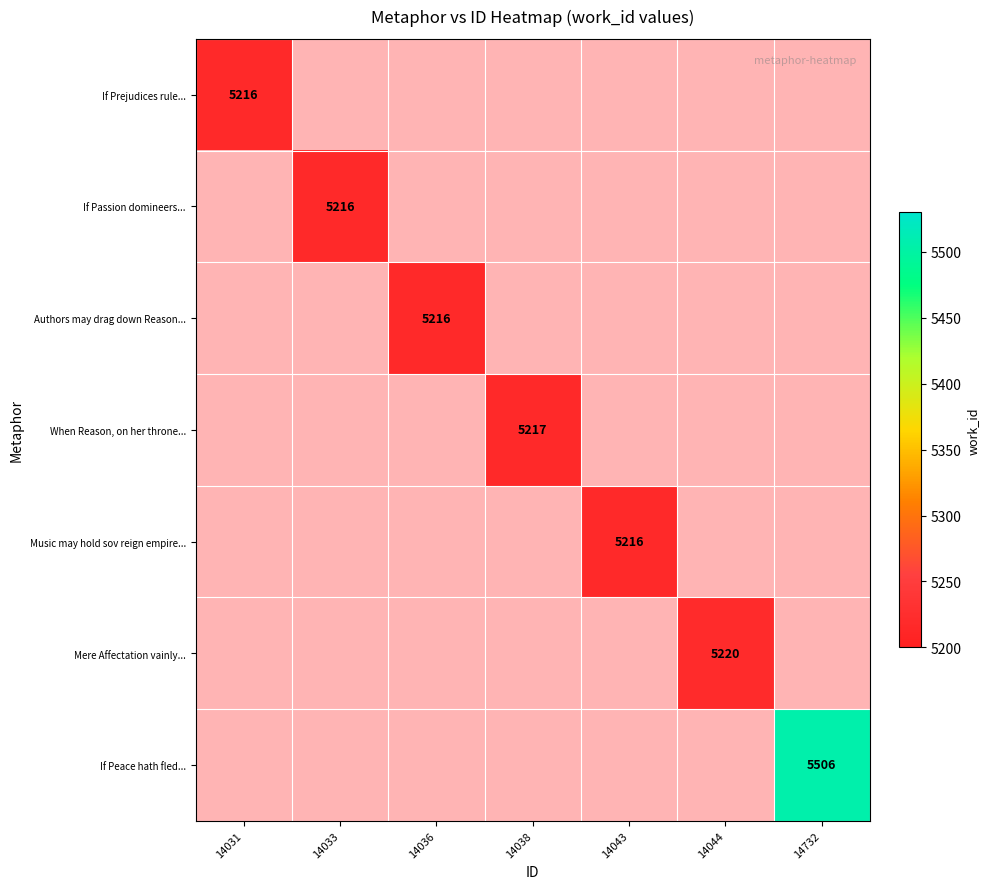

What is the highest value of the If Prejudices rule... series?

5216.0